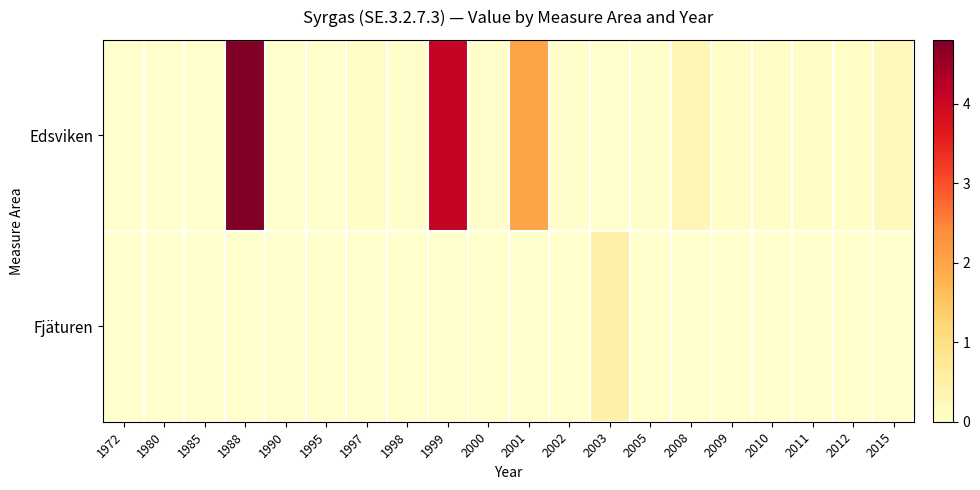

At which category is the sum across all series the highest?

1988